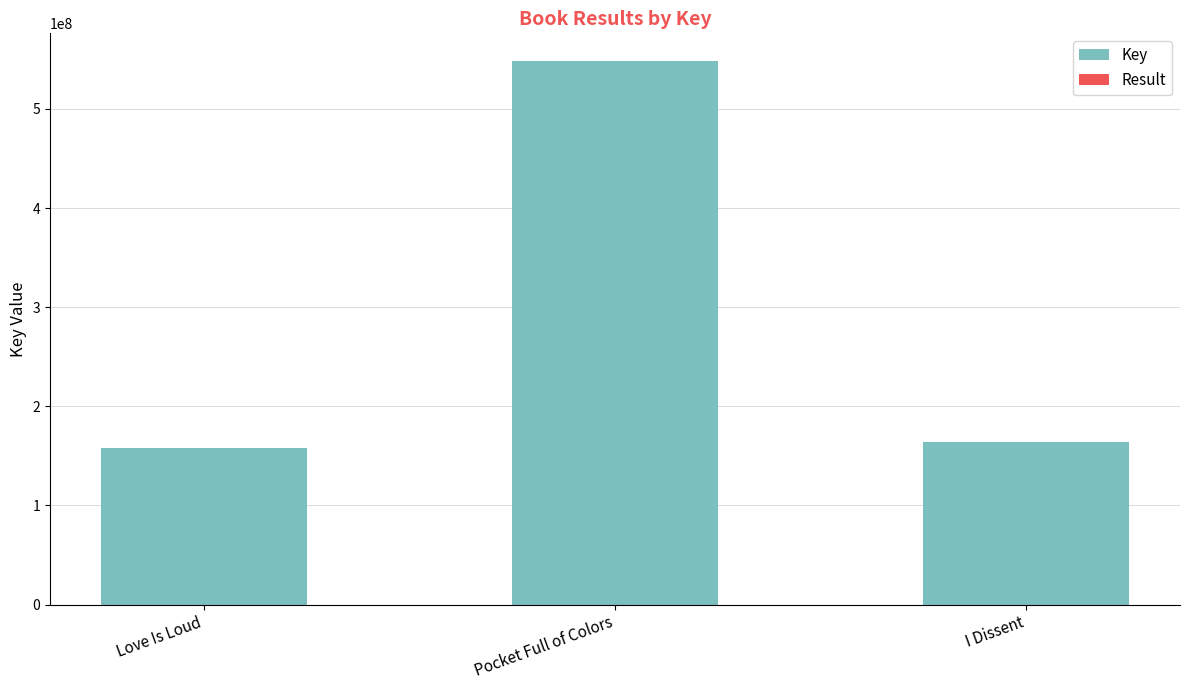

What is the lowest value of the Result series?

1